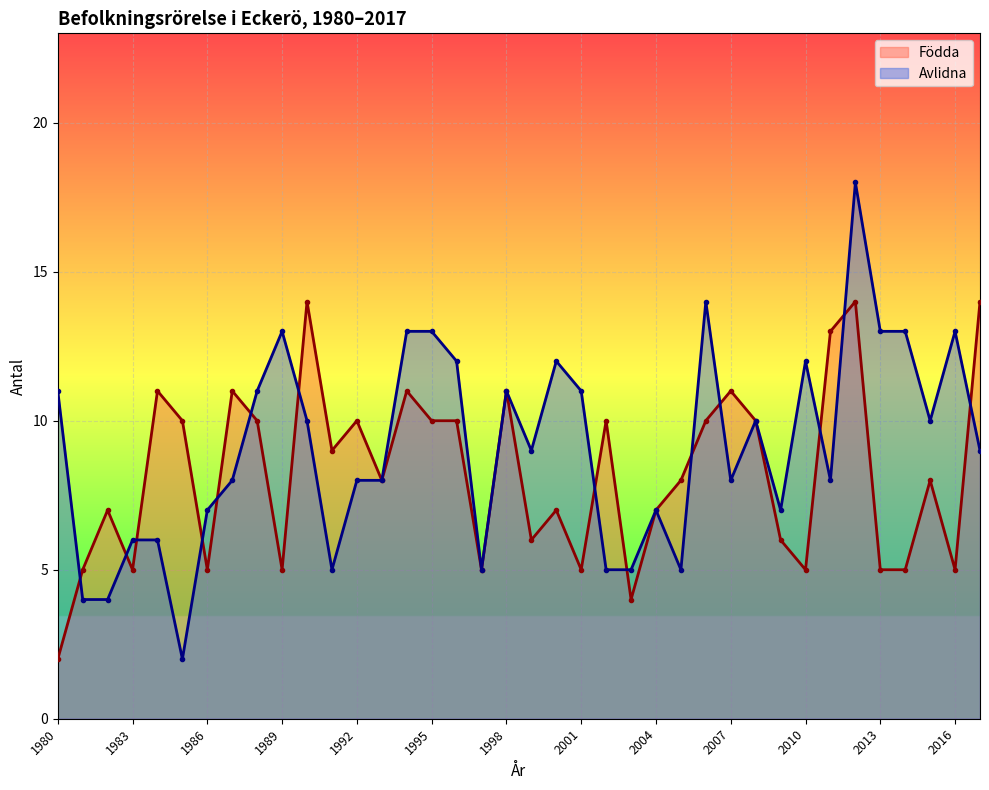

At which label does Avlidna first exceed 9?

1980